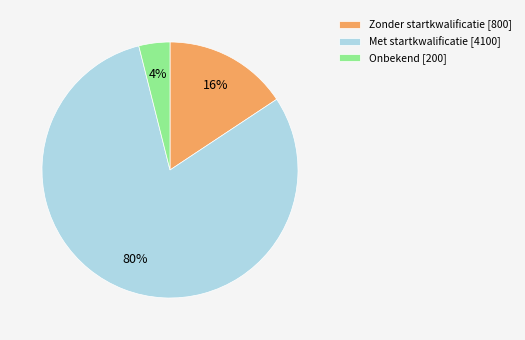

Do Met startkwalificatie and Zonder startkwalificatie together represent more than half of the pie?

Yes